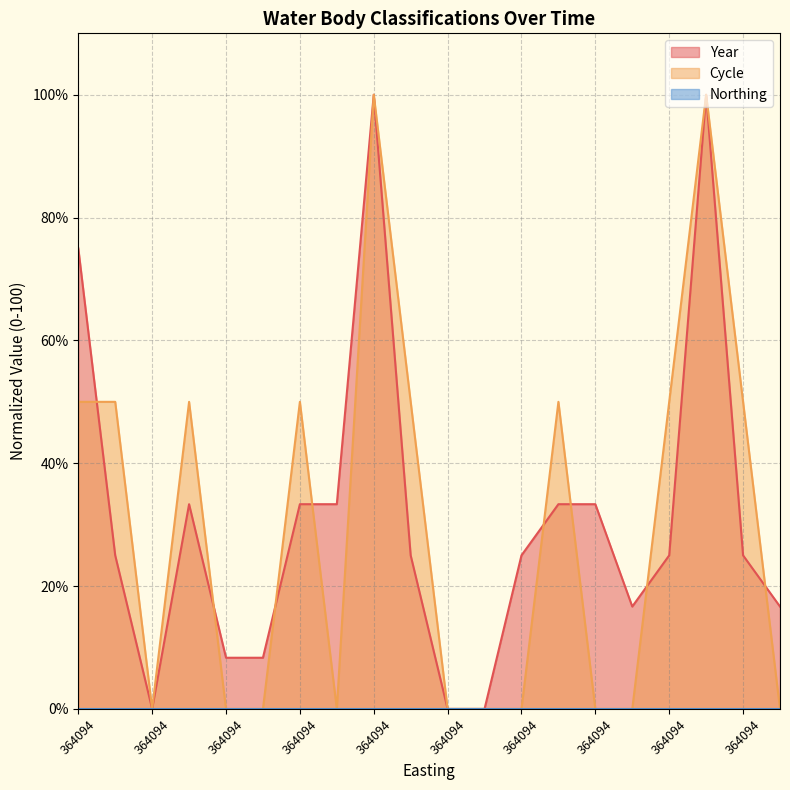

Does the chart have visible grid lines?

Yes